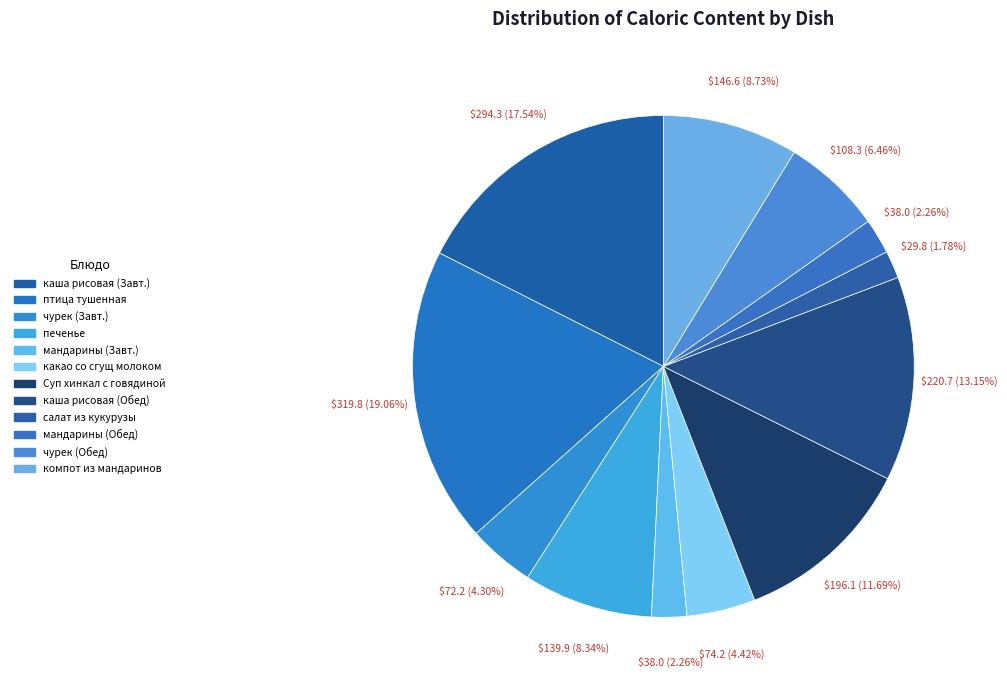

How many slices are in this pie chart?

12